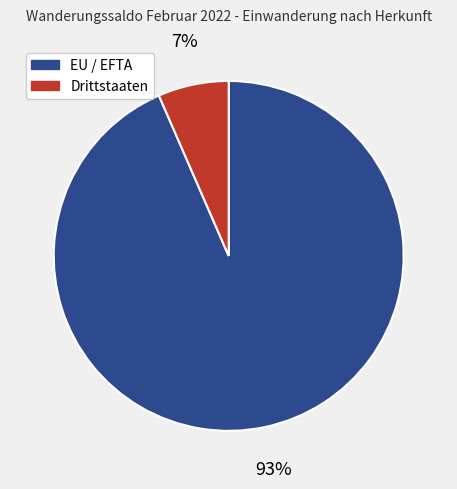

Does Drittstaaten represent more than half of the total?

No